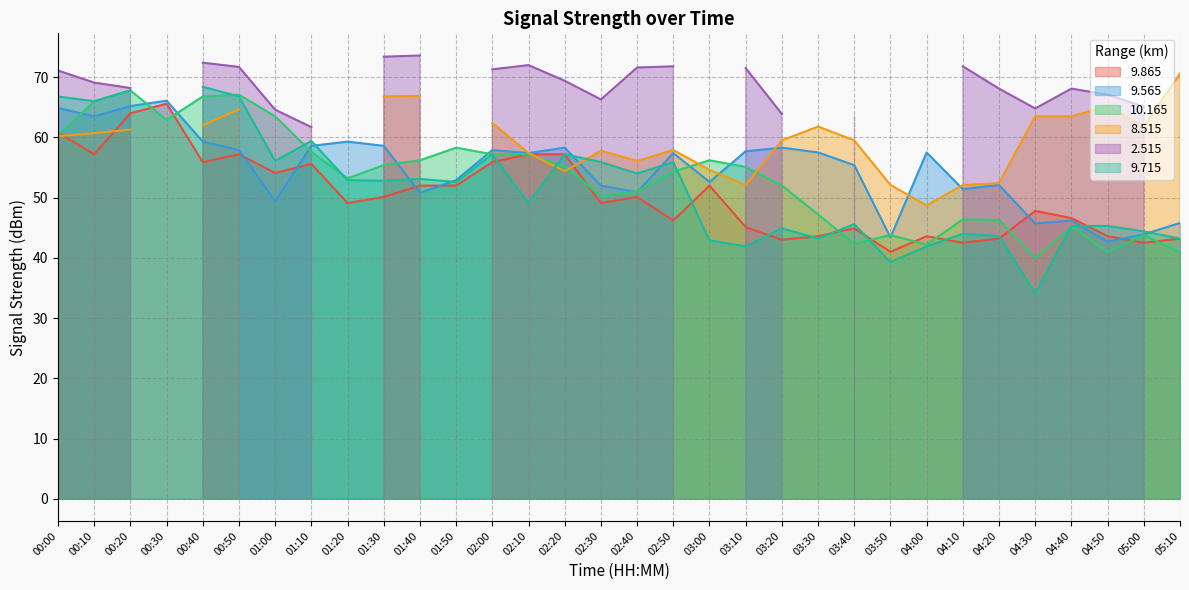

Where is   9.565 nearest to the value 54?

01:50